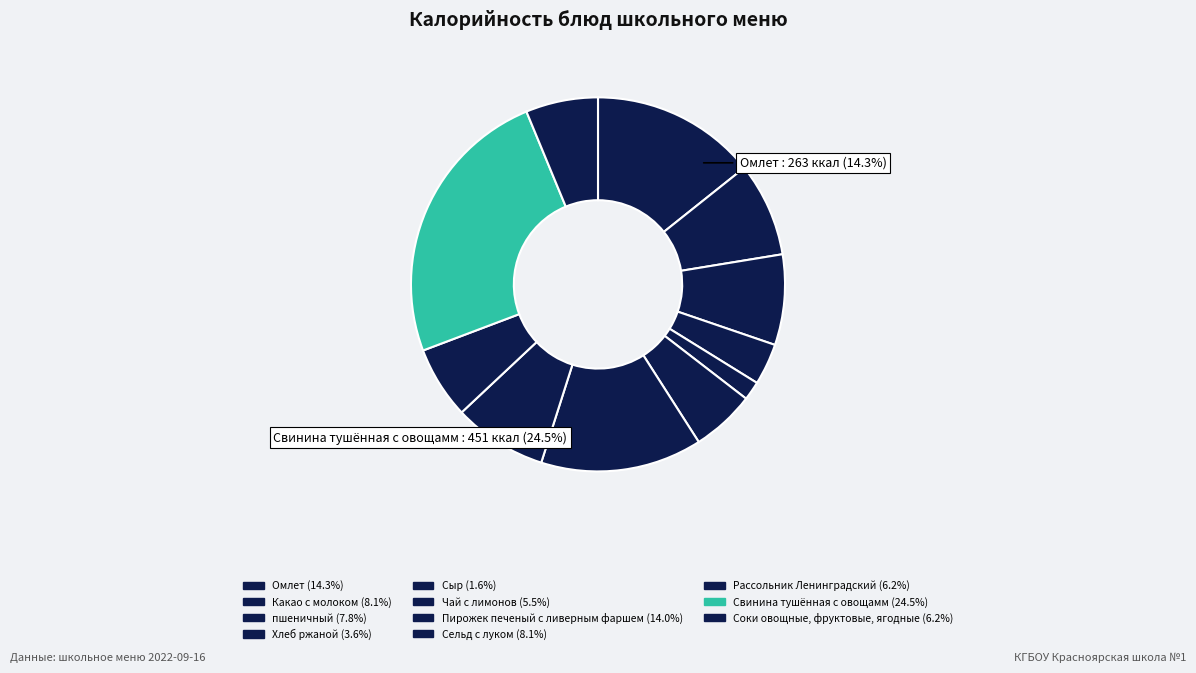

To the nearest percent, what is the difference between the largest and smallest slice percentages?

23%